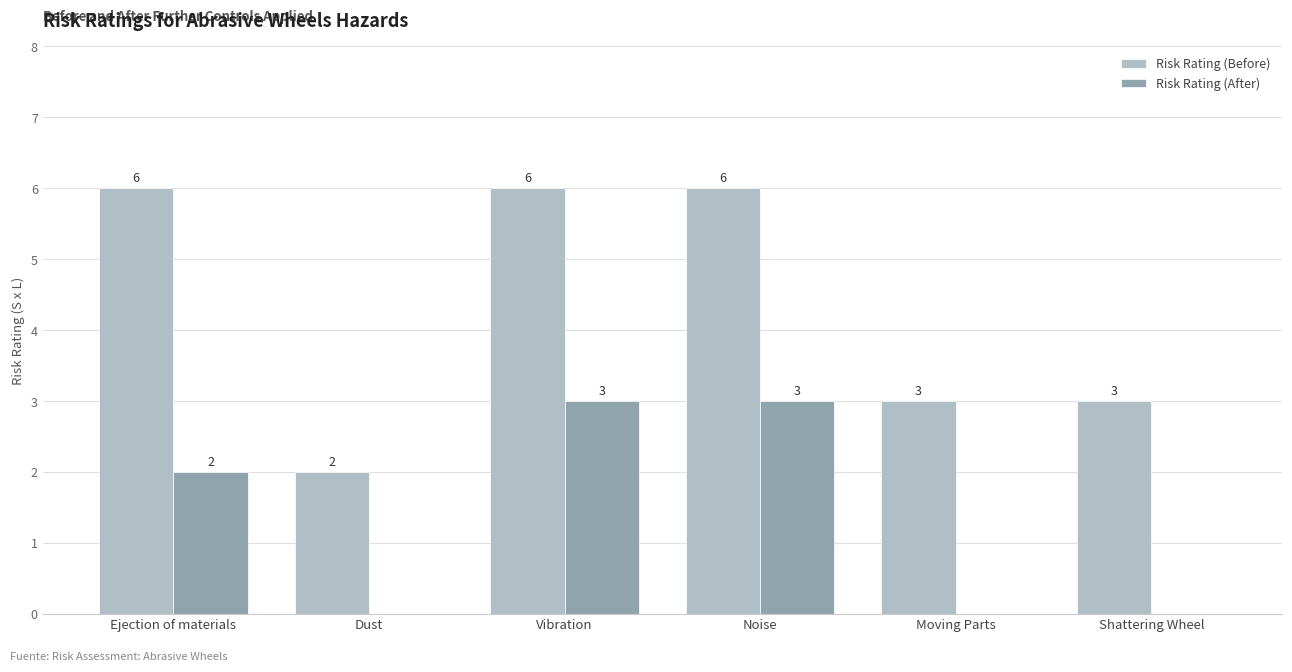

What is the average value of the Risk Rating (After) series?

1